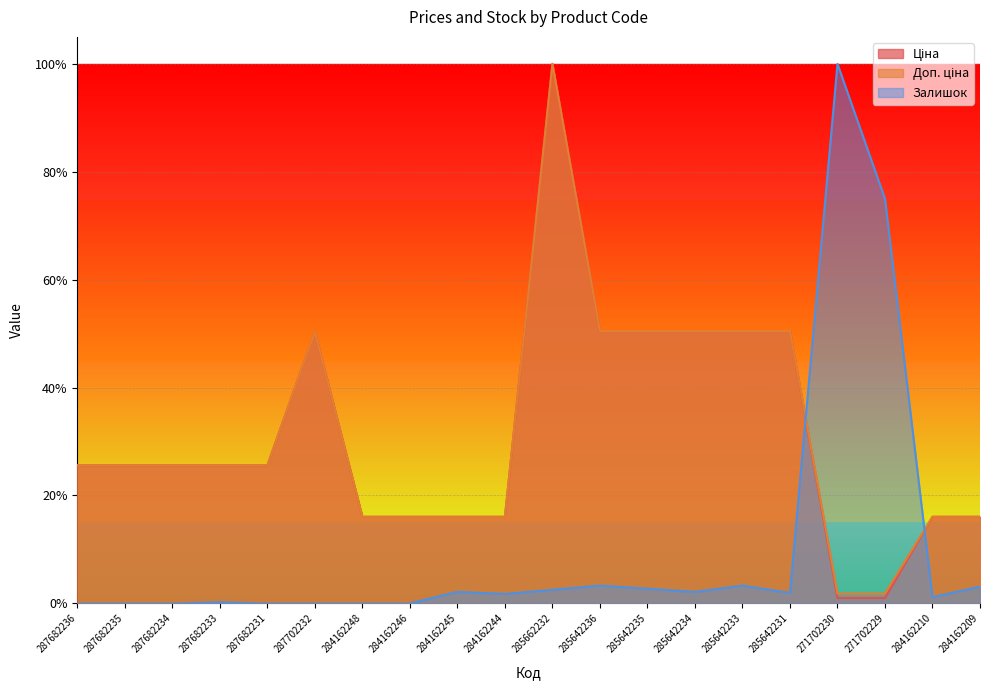

How many times do Доп. ціна and Залишок cross each other?

2